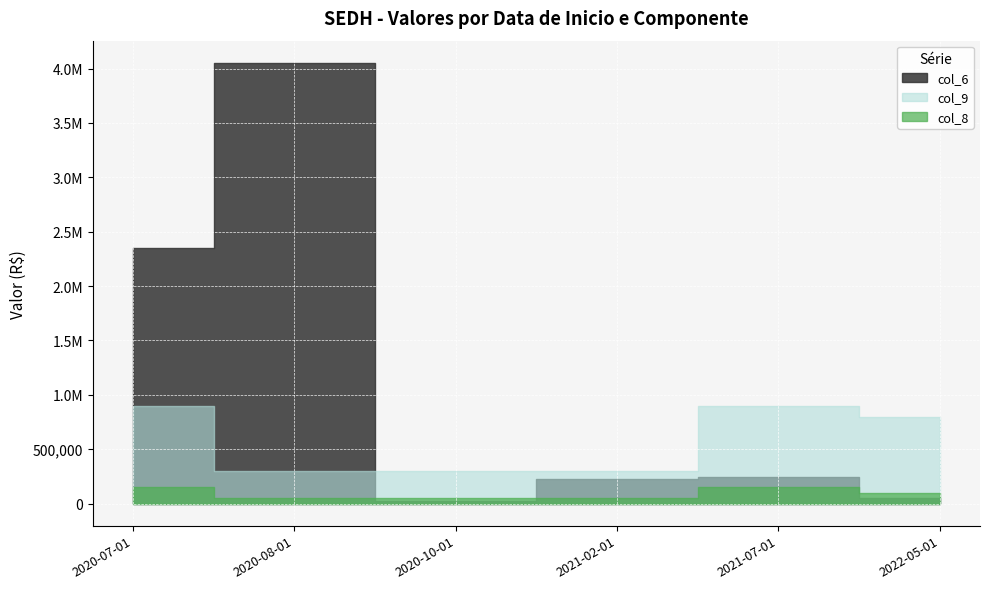

What is the label of the 1st point from the left?

2020-07-01